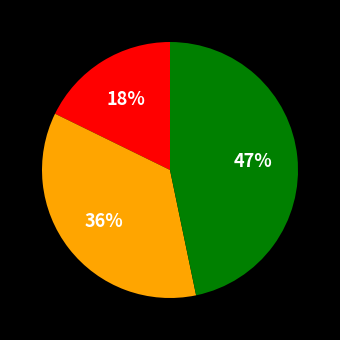

Is there any slice that represents more than half of the pie?

No